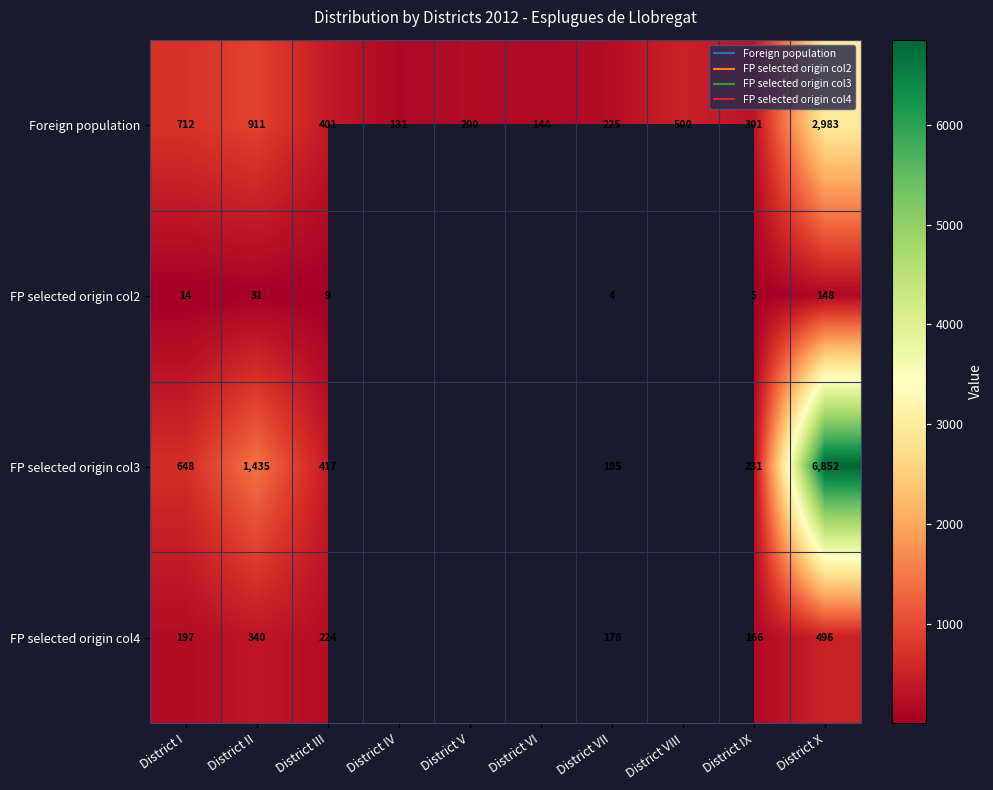

Between District I and District X, which is larger?

District X